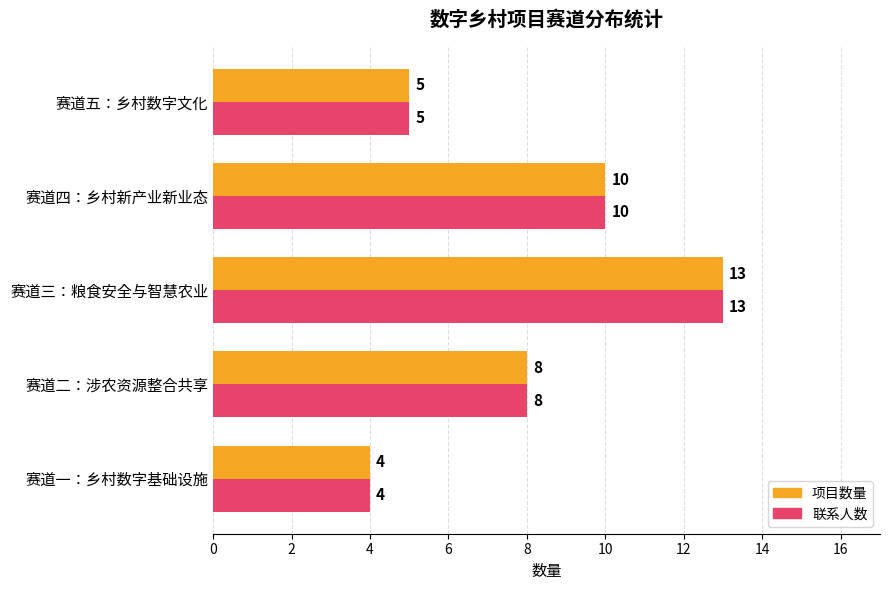

At which category is the sum across all series the highest?

赛道三：粮食安全与智慧农业